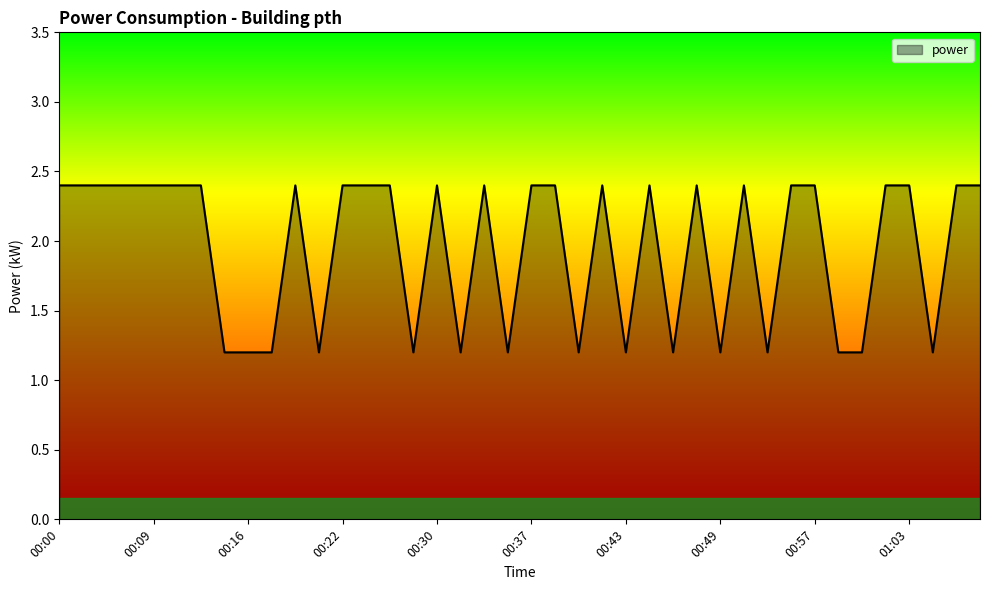

What is the minimum value shown in the chart?

1.2